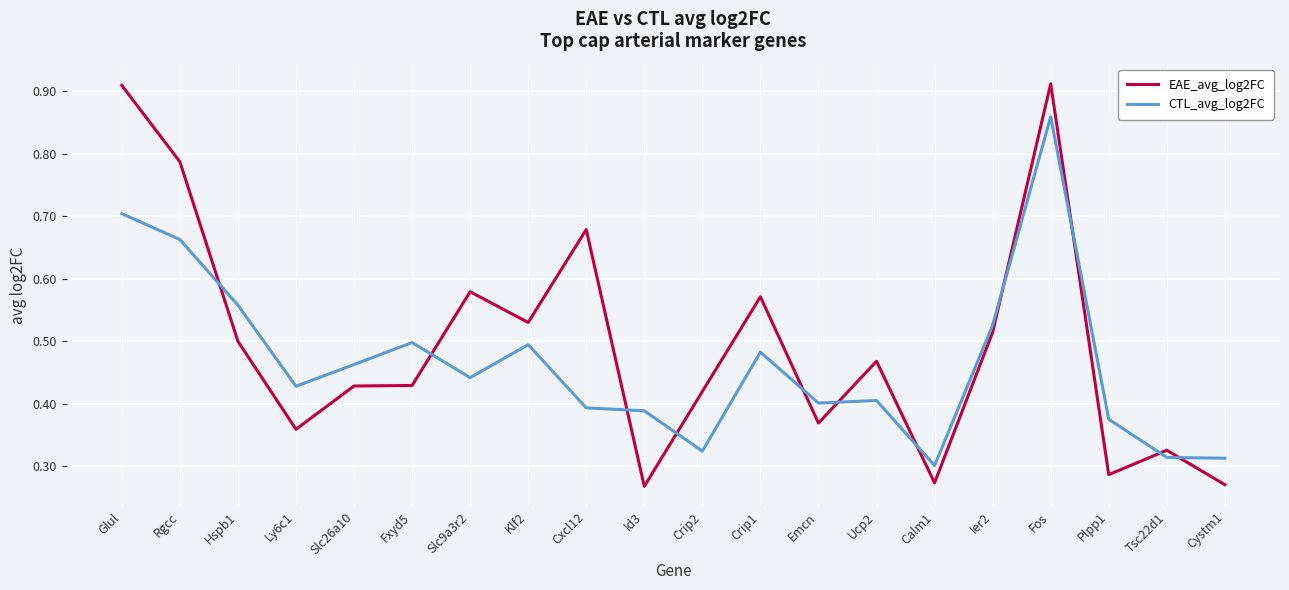

Is the value of CTL_avg_log2FC at Crip2 greater than the value of EAE_avg_log2FC at Hspb1?

No